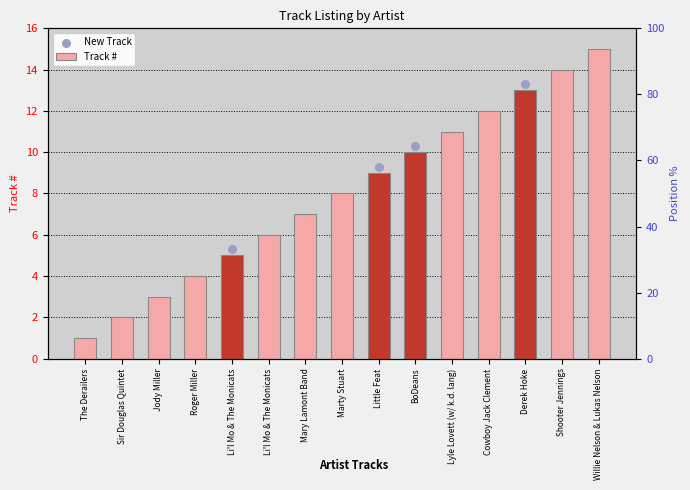

Which has a higher value, Mary Lamont Band or Li'l Mo & The Monicats?

Mary Lamont Band